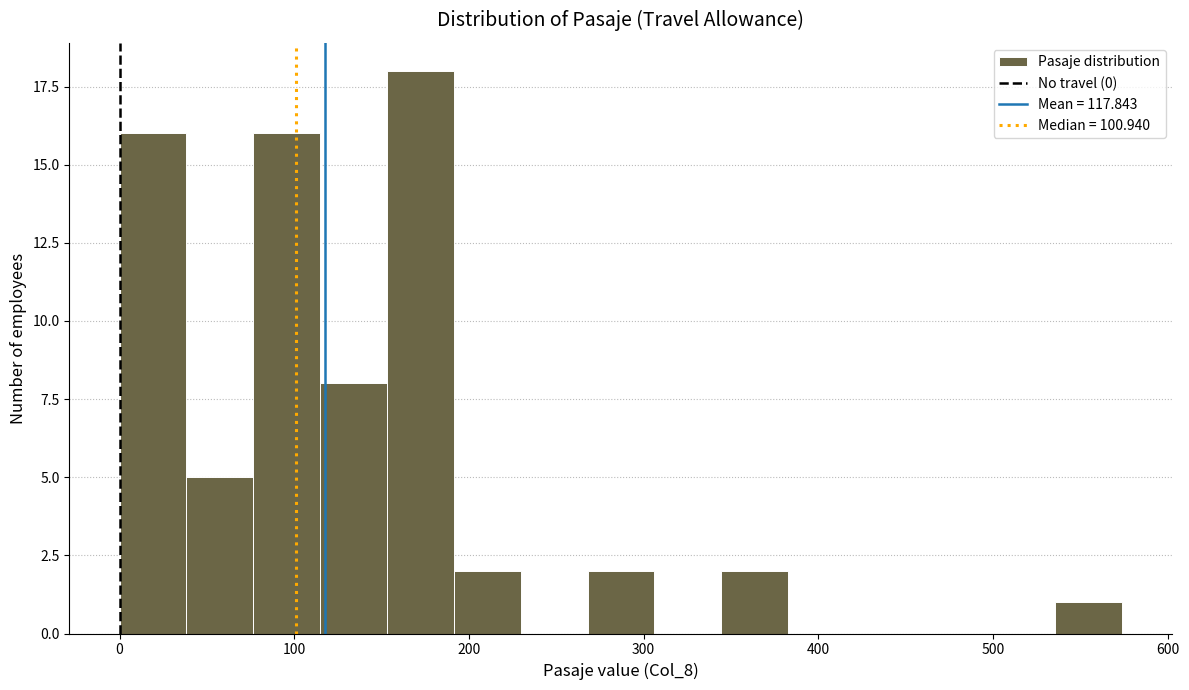

Around what value on the x-axis is the tallest bar? Give the approximate position of its centre, as read against the axis.

170